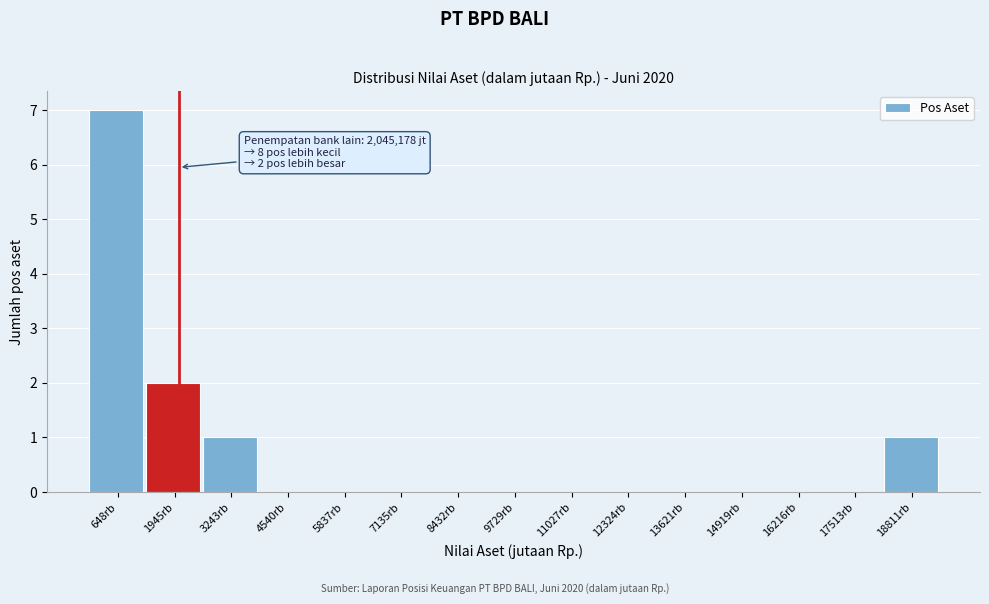

Reading left to right, transcribe all the data shown in this chart.

648rb=7	1945rb=2	3243rb=1	4540rb=0	5837rb=0	7135rb=0	8432rb=0	9729rb=0	11027rb=0	12324rb=0	13621rb=0	14919rb=0	16216rb=0	17513rb=0	18811rb=1